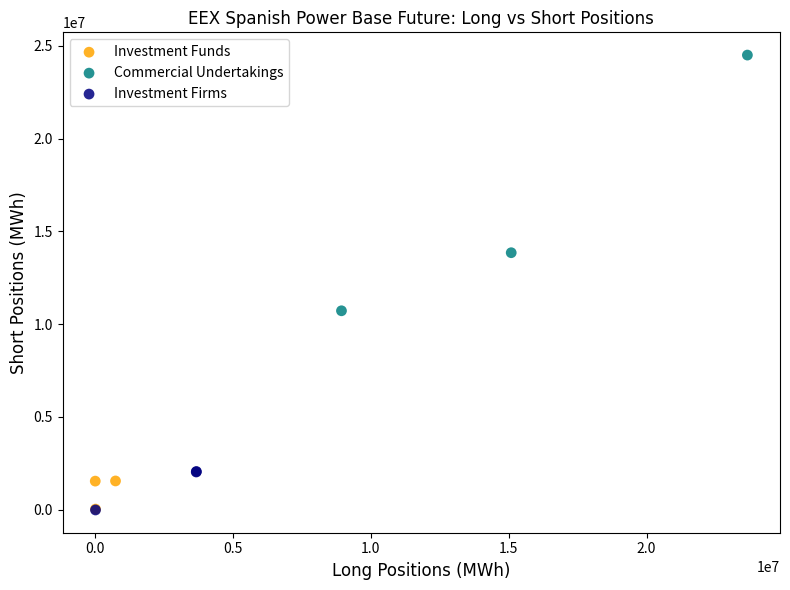

Which series has the widest spread of Y values?

Commercial Undertakings